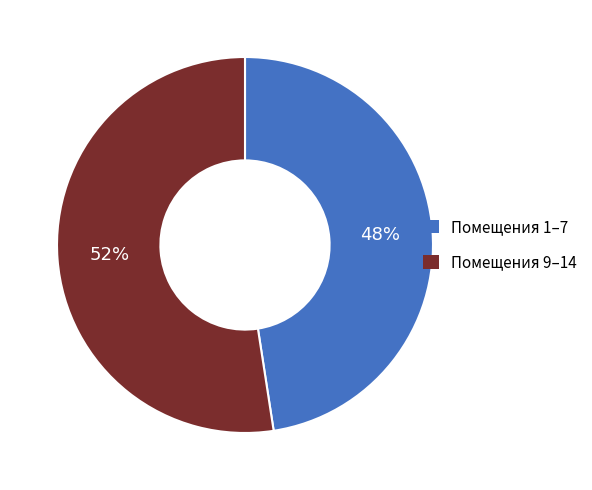

How many segments does this pie chart have?

2